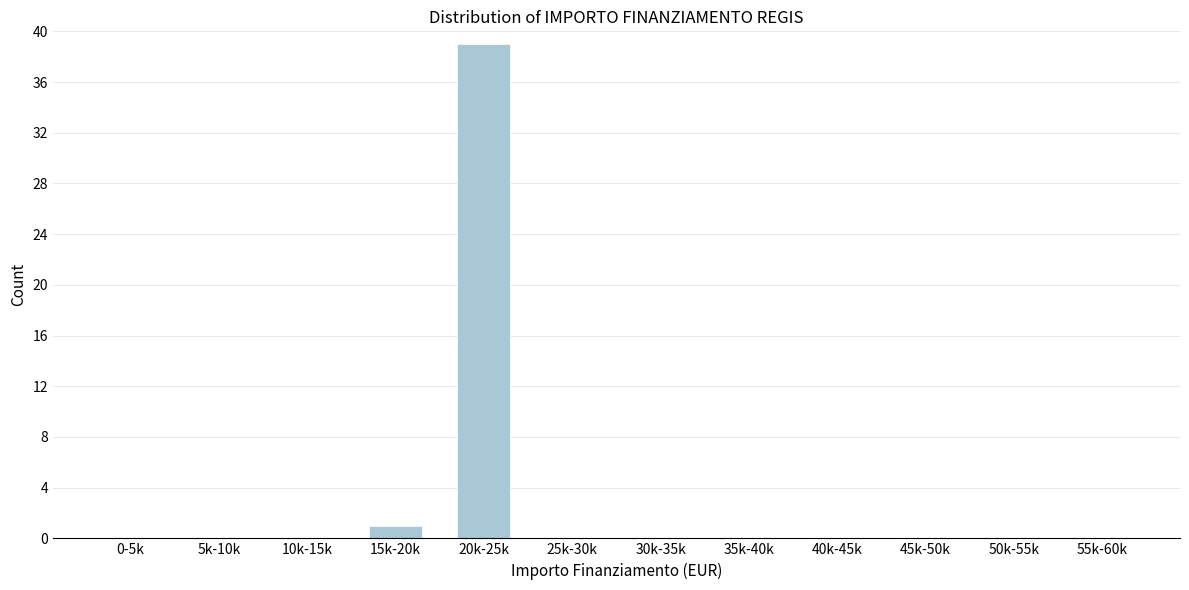

Reading left to right, what are all the values shown in this chart?

0-5k=0	5k-10k=0	10k-15k=0	15k-20k=1	20k-25k=39	25k-30k=0	30k-35k=0	35k-40k=0	40k-45k=0	45k-50k=0	50k-55k=0	55k-60k=0